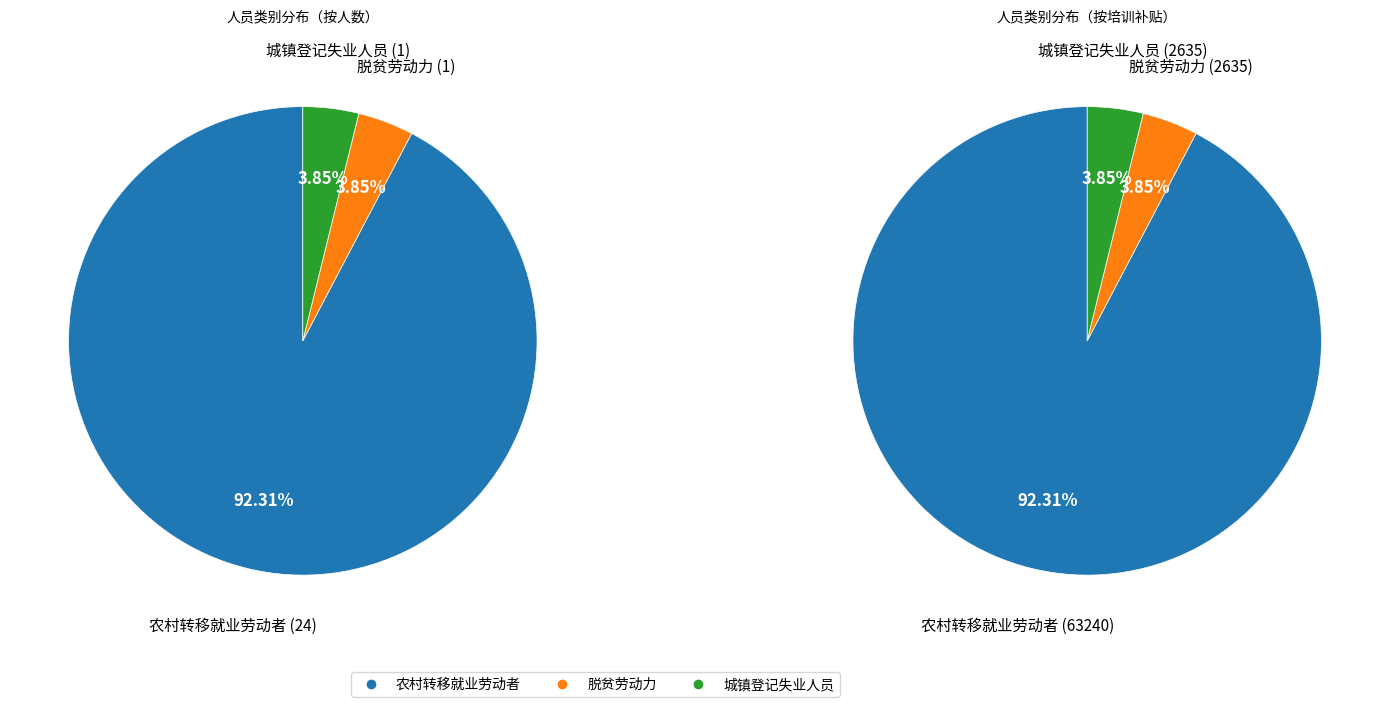

Between 农村转移就业劳动者 and 脱贫劳动力, which is larger?

农村转移就业劳动者